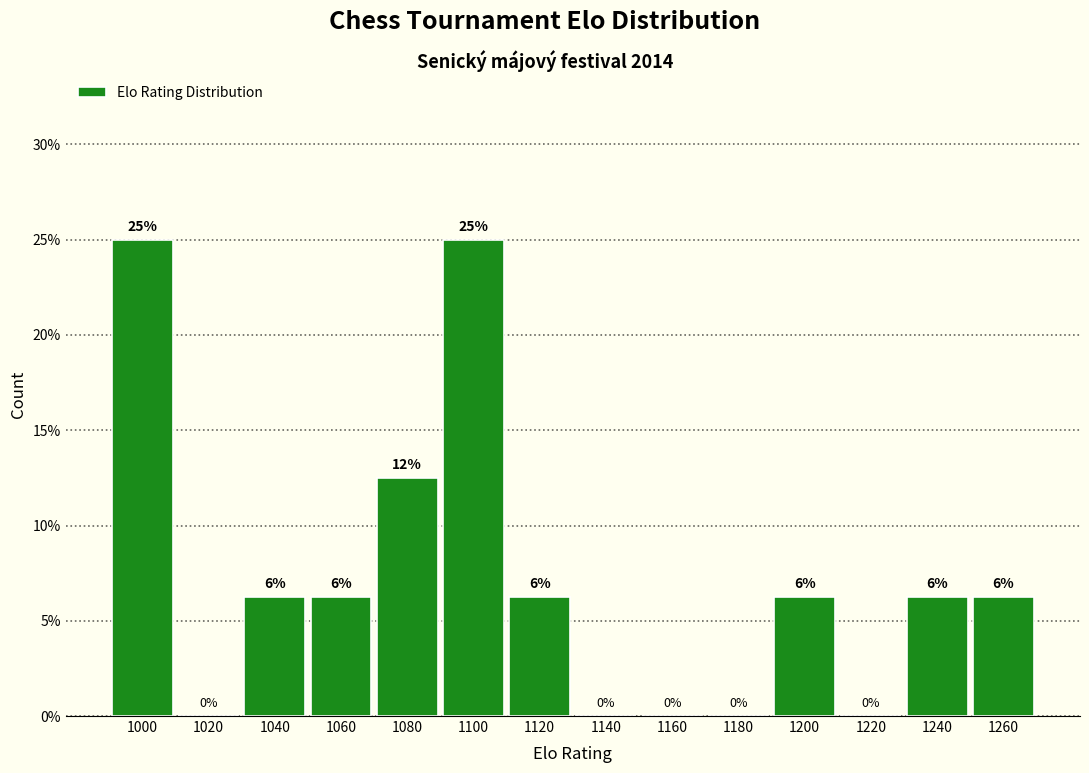

Between 1020 and 1000, which is larger?

1000